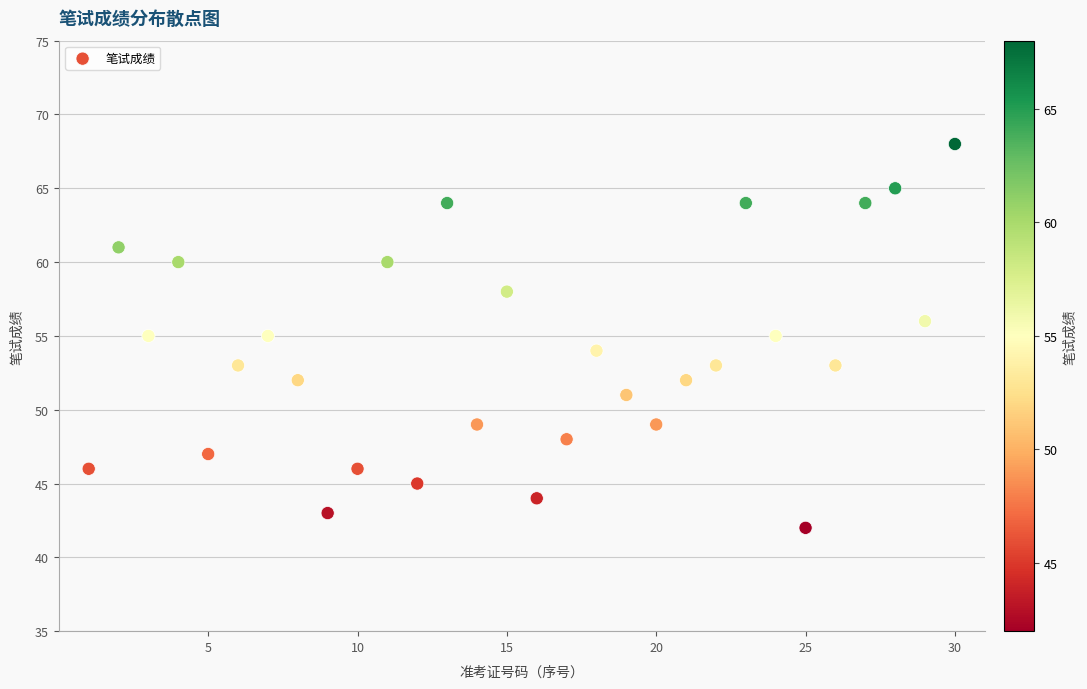

What is the range of X values (max minus min)?

29